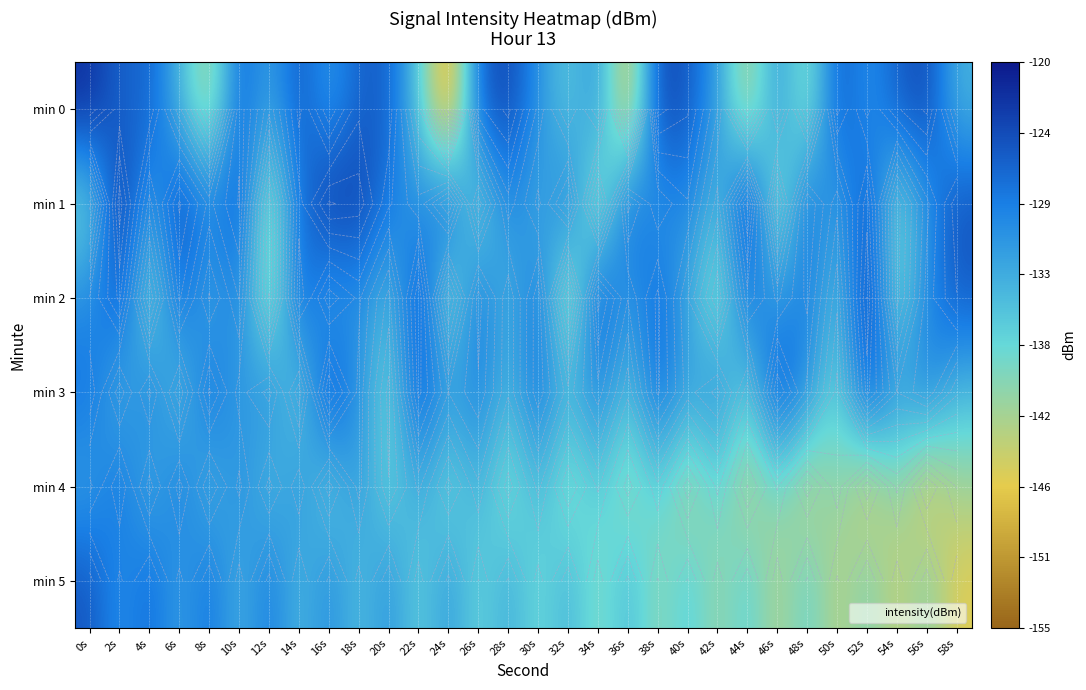

The min 4 series shows -140.1 at 54s. True or false?

True